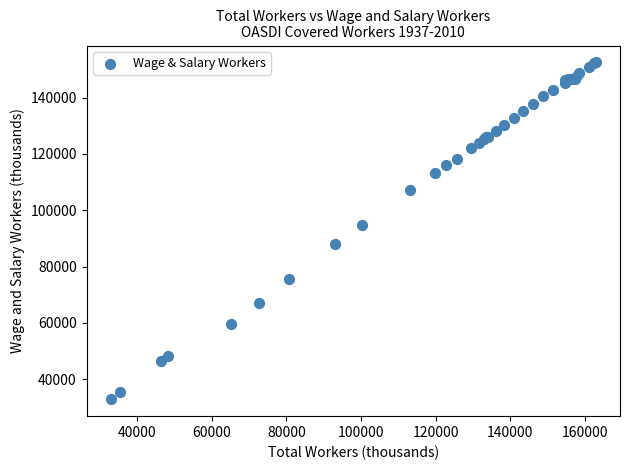

What Y value in the scatter plot is closest to 92687?

94900